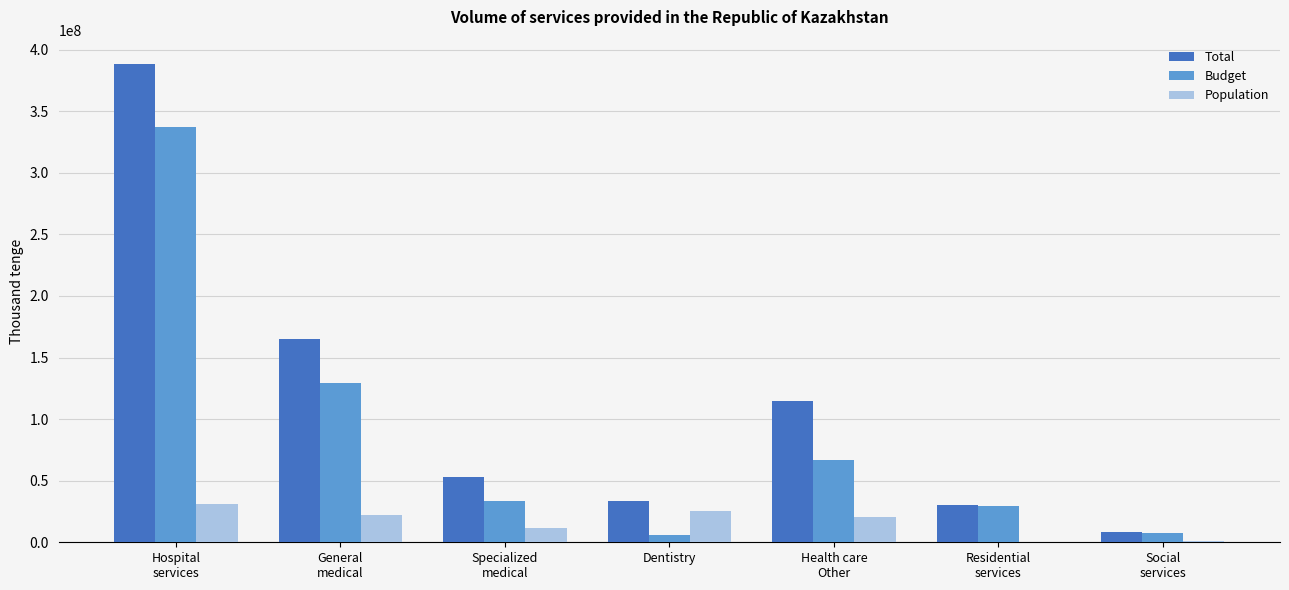

How many data points does each series have?

7